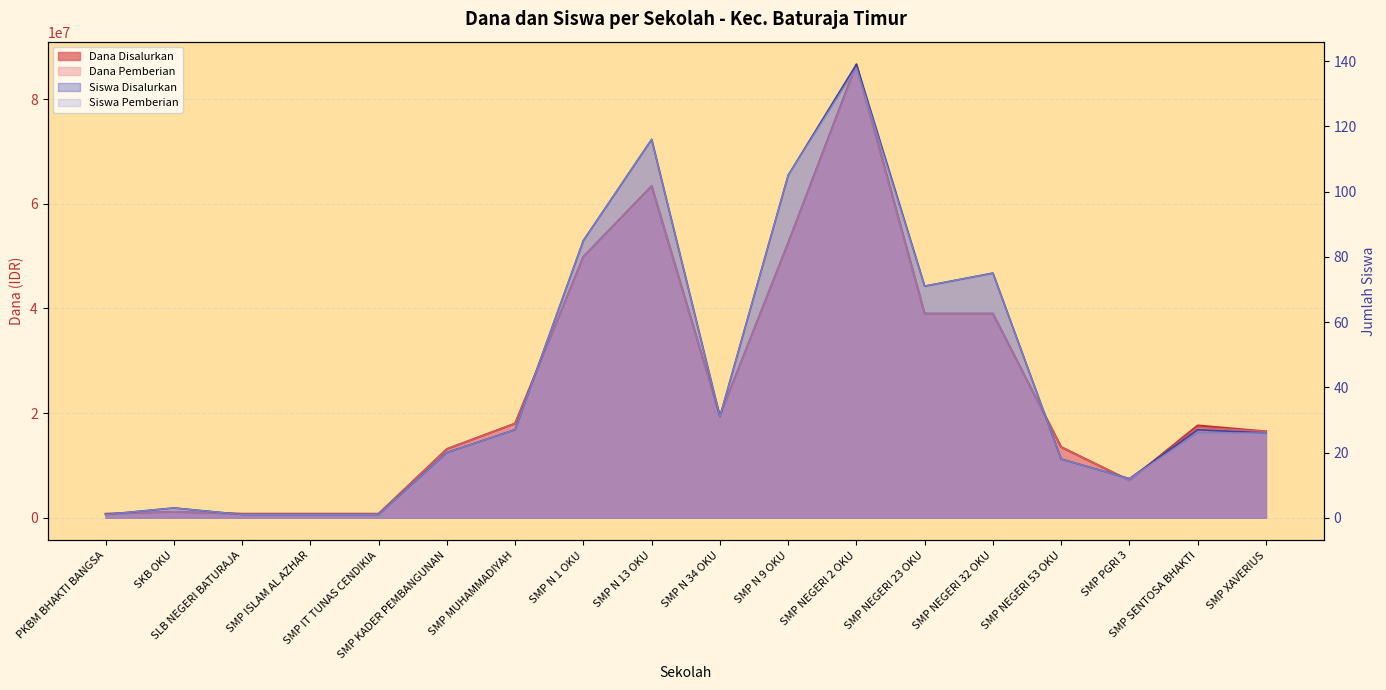

Reading left to right, extract all data points from this chart.

Dana Disalurkan: 750000	1125000	750000	750000	750000	13125000	18000000	49875000	63375000	19500000	52500000	86625000	39000000	39000000	13500000	7125000	17625000	16500000
Siswa Disalurkan: 1	3	1	1	1	20	27	85	116	31	105	139	71	75	18	12	27	26
Dana Pemberian: 750000	1125000	750000	750000	750000	13125000	18000000	49875000	63375000	19500000	52500000	86250000	39000000	39000000	13500000	7125000	17250000	16500000
Siswa Pemberian: 1	3	1	1	1	20	27	85	116	31	105	138	71	75	18	12	26	26